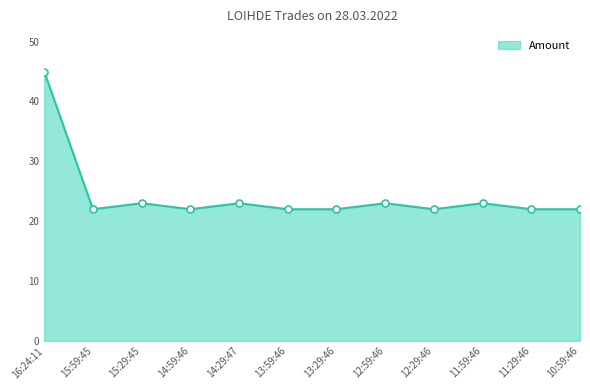

What is the minimum value shown in the chart?

22